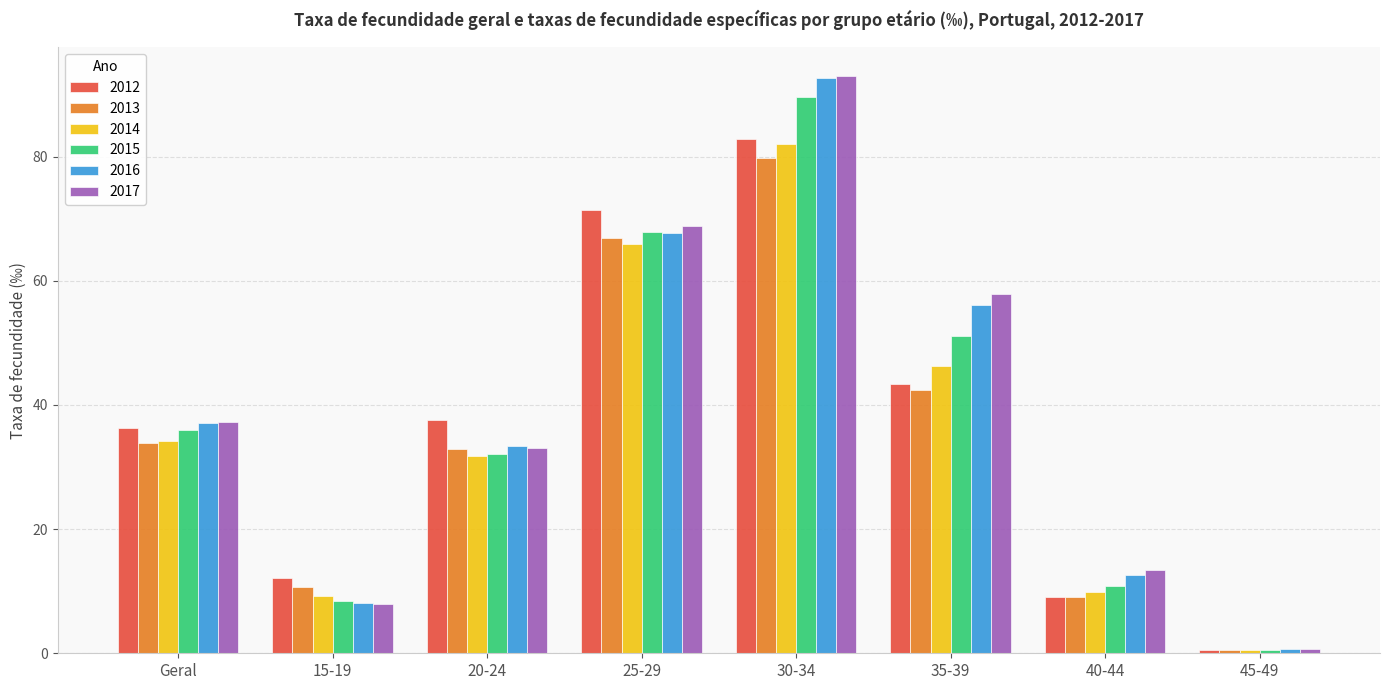

How many categories are shown in the chart?

8